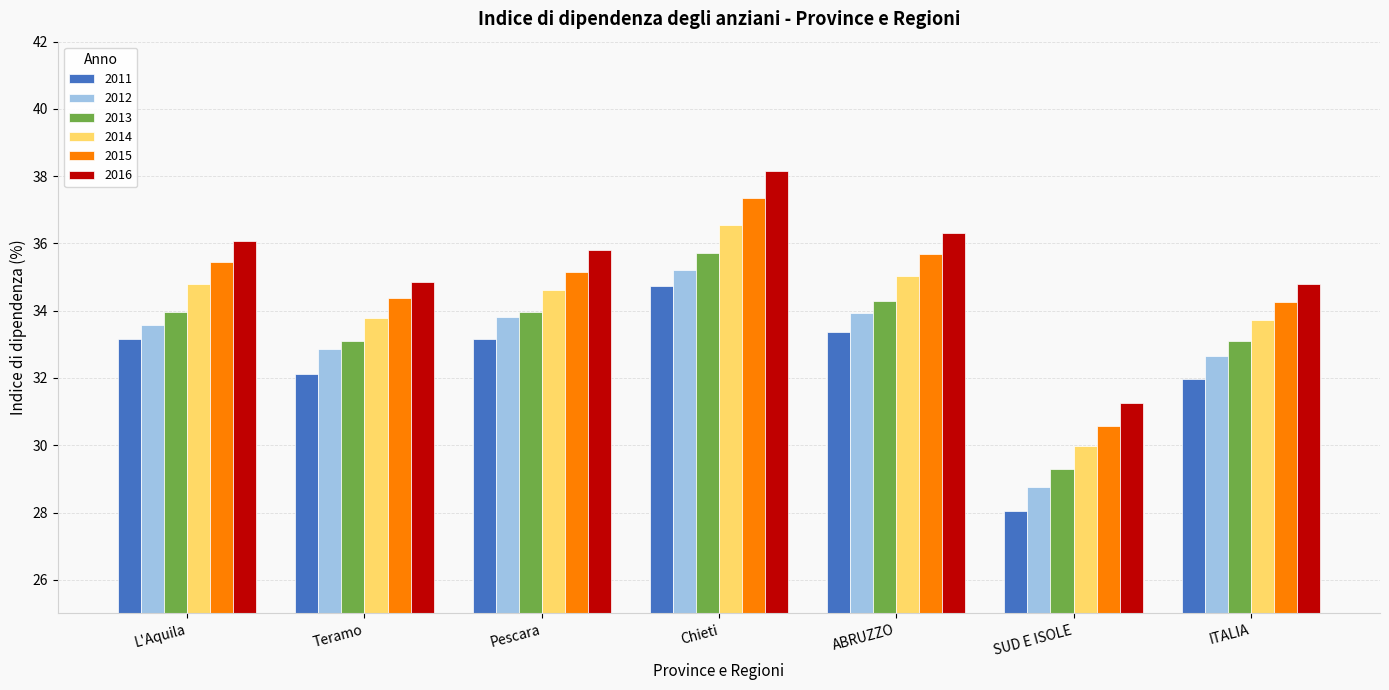

What is the minimum value shown in the chart?

28.0